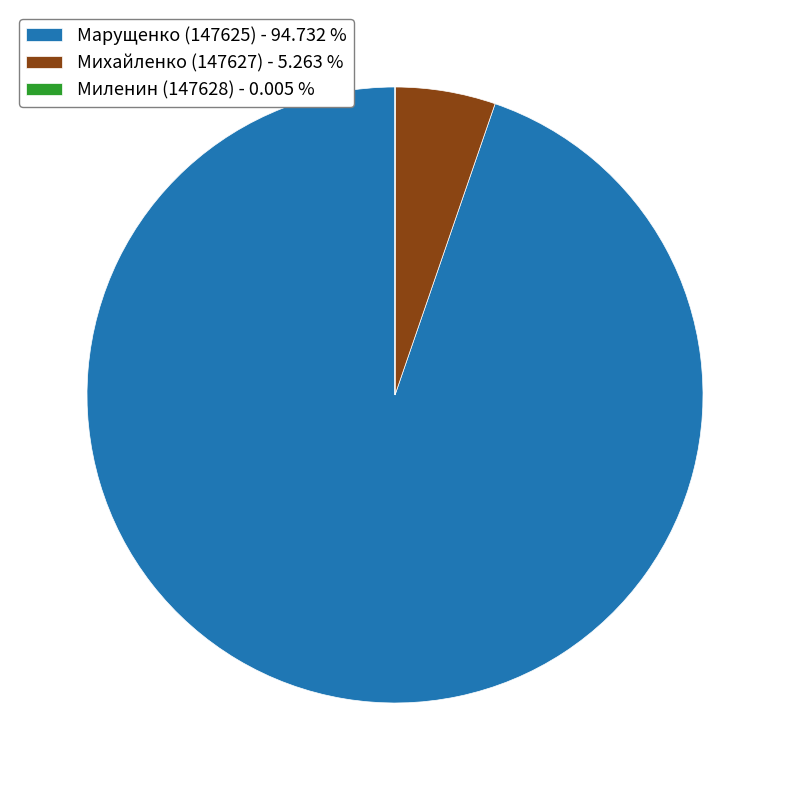

Do Марущенко (147625) - 94.732 % and Михайленко (147627) - 5.263 % together represent more than half of the pie?

Yes